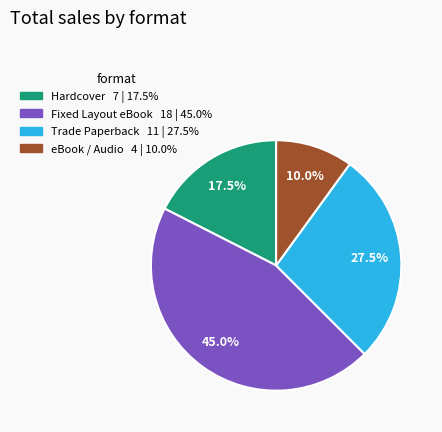

The Fixed Layout eBook slice represents 45% of the pie. True or false?

True